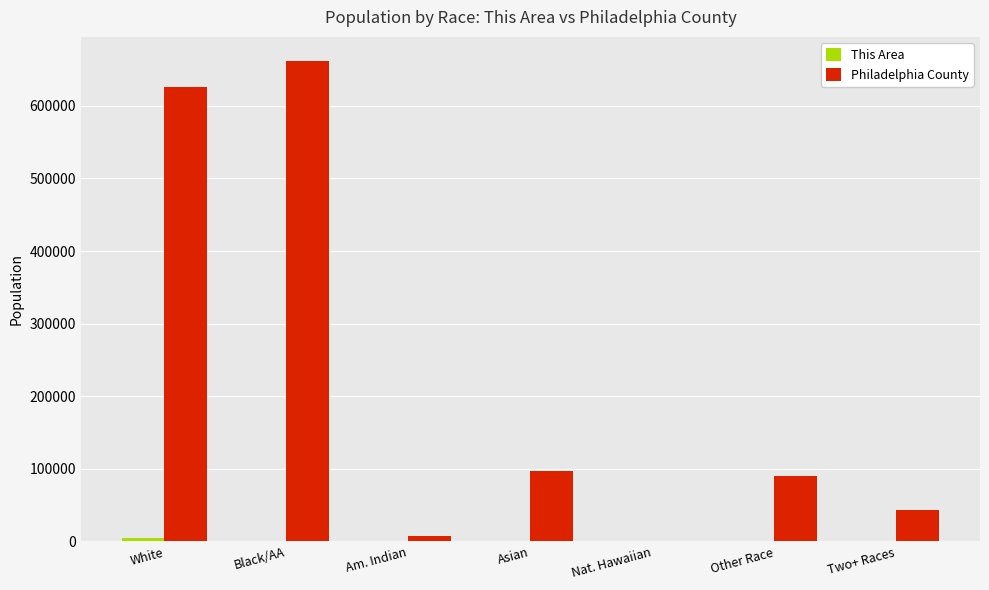

What is the maximum value shown in the chart?

661839